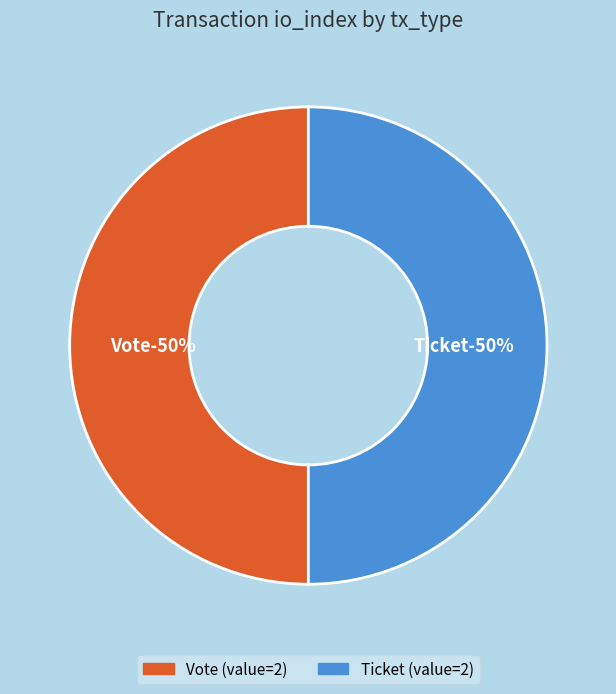

How many slices are in this pie chart?

2